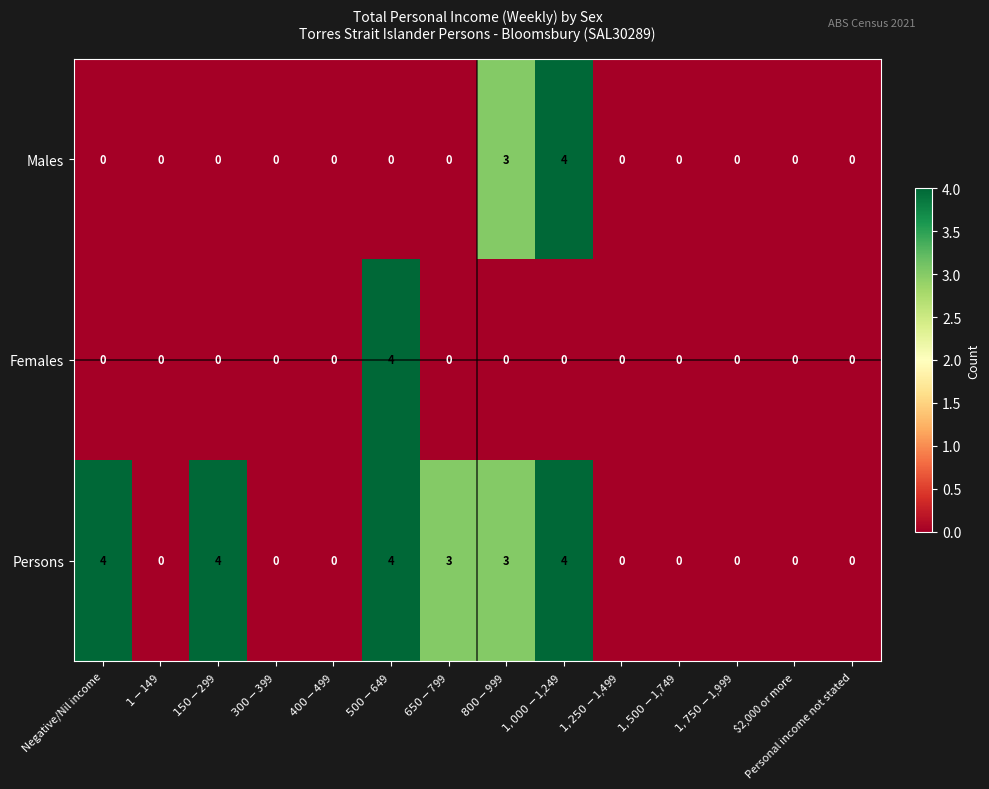

What is the difference between the maximum and second lowest values in the Persons series?

4